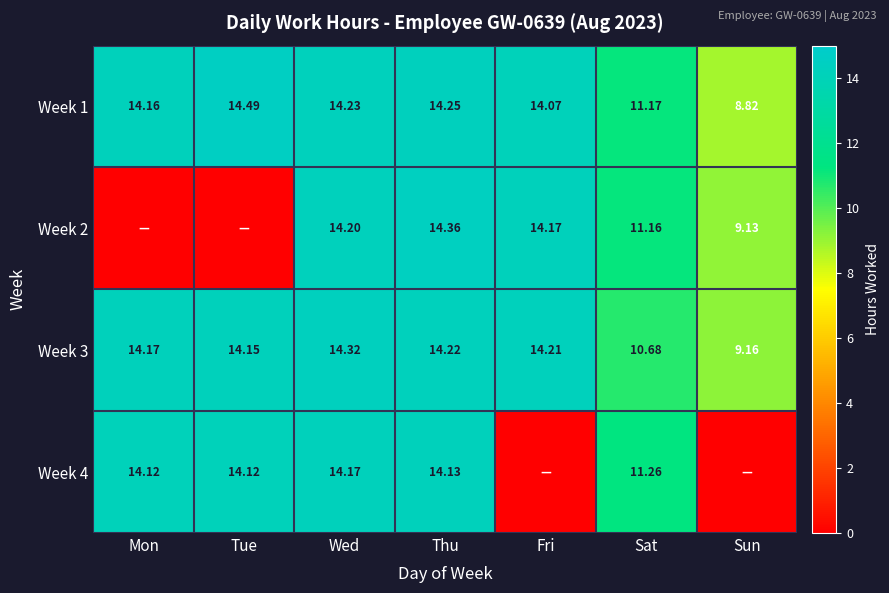

At which category is the sum across all series the highest?

Thu